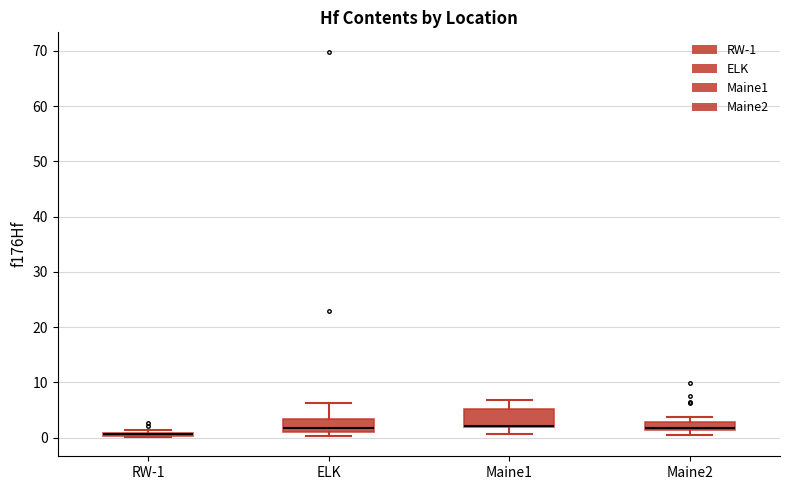

Where is the upper edge of the box for RW-1 on the y-axis? The values are not printed on the chart, so give them approximately, as read against the axis.

1